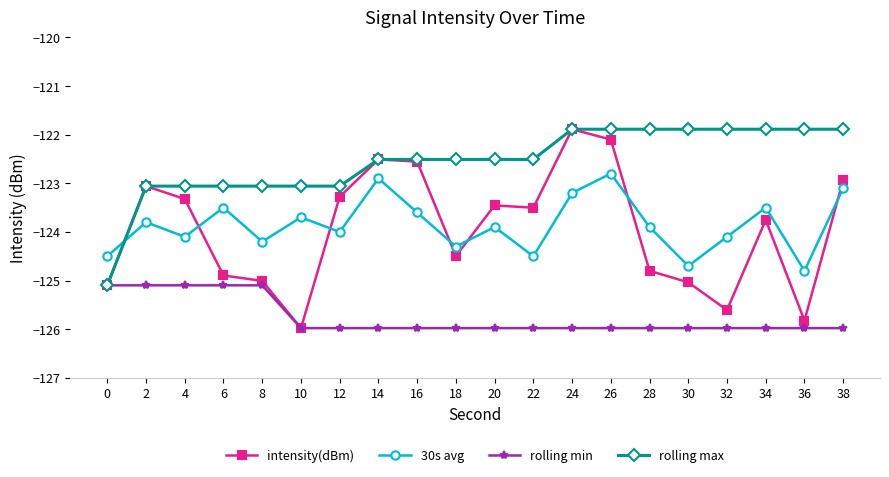

Reading left to right, list all the values displayed in this chart.

intensity(dBm): -125.1	-123.1	-123.3	-124.9	-125.0	-126.0	-123.3	-122.5	-122.6	-124.5	-123.5	-123.5	-121.9	-122.1	-124.8	-125.0	-125.6	-123.8	-125.8	-122.9
30s avg: -124.5	-123.8	-124.1	-123.5	-124.2	-123.7	-124.0	-122.9	-123.6	-124.3	-123.9	-124.5	-123.2	-122.8	-123.9	-124.7	-124.1	-123.5	-124.8	-123.1
rolling min: -125.1	-125.1	-125.1	-125.1	-125.1	-126.0	-126.0	-126.0	-126.0	-126.0	-126.0	-126.0	-126.0	-126.0	-126.0	-126.0	-126.0	-126.0	-126.0	-126.0
rolling max: -125.1	-123.1	-123.1	-123.1	-123.1	-123.1	-123.1	-122.5	-122.5	-122.5	-122.5	-122.5	-121.9	-121.9	-121.9	-121.9	-121.9	-121.9	-121.9	-121.9